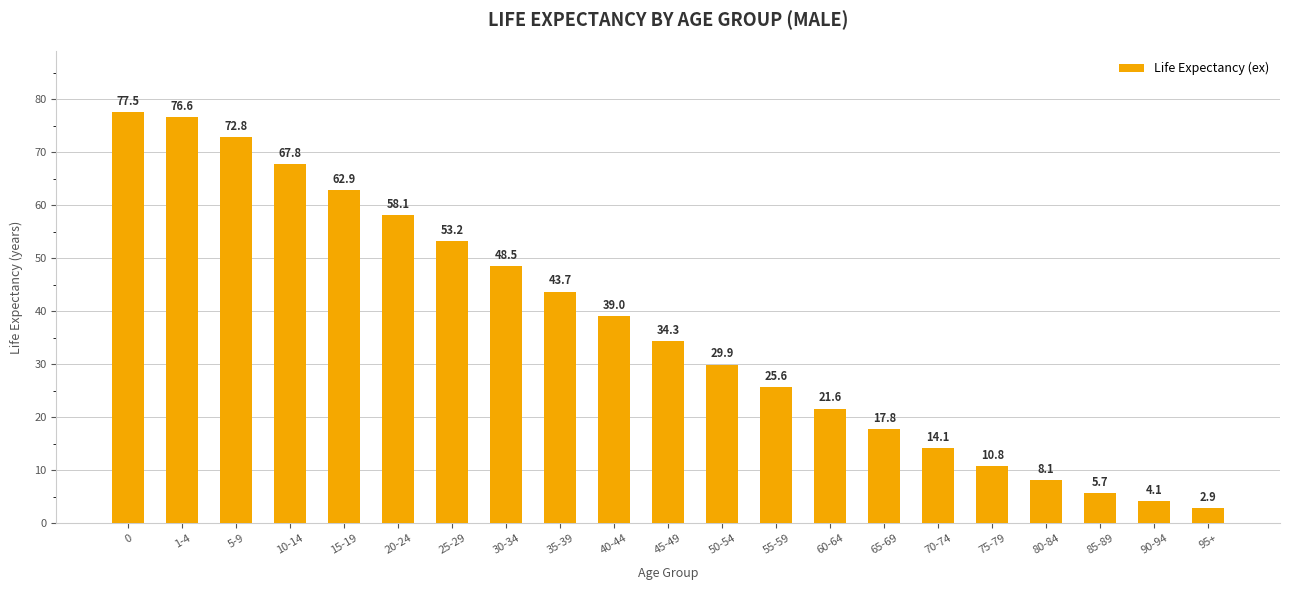

Where is the data nearest to the value 40?

40-44